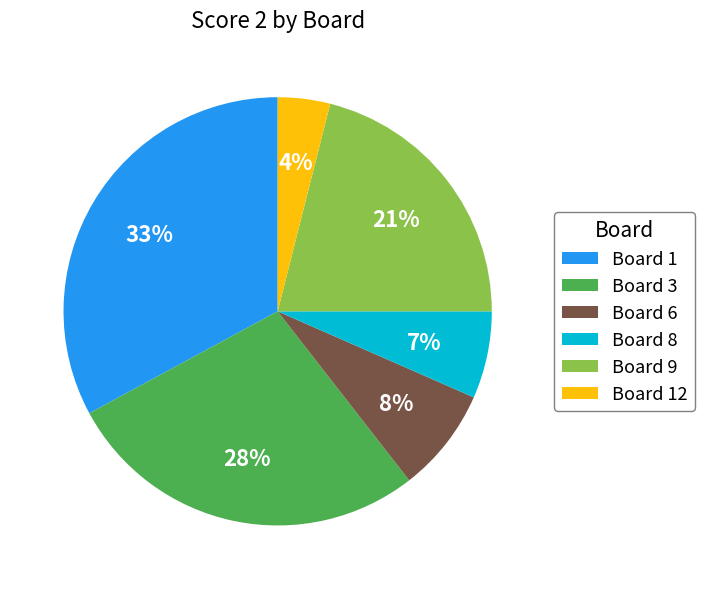

Rank the categories by value from highest to lowest.

Board 1, Board 3, Board 9, Board 6, Board 8, Board 12